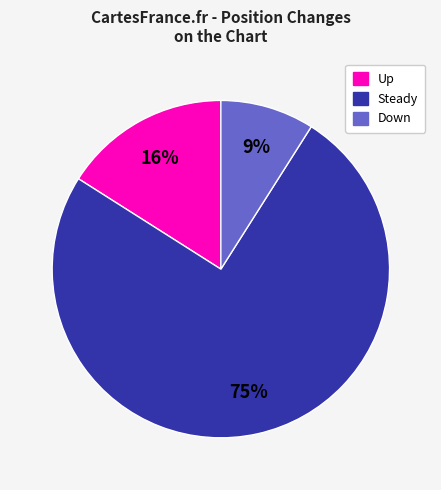

To the nearest percent, what is the average slice percentage?

33%